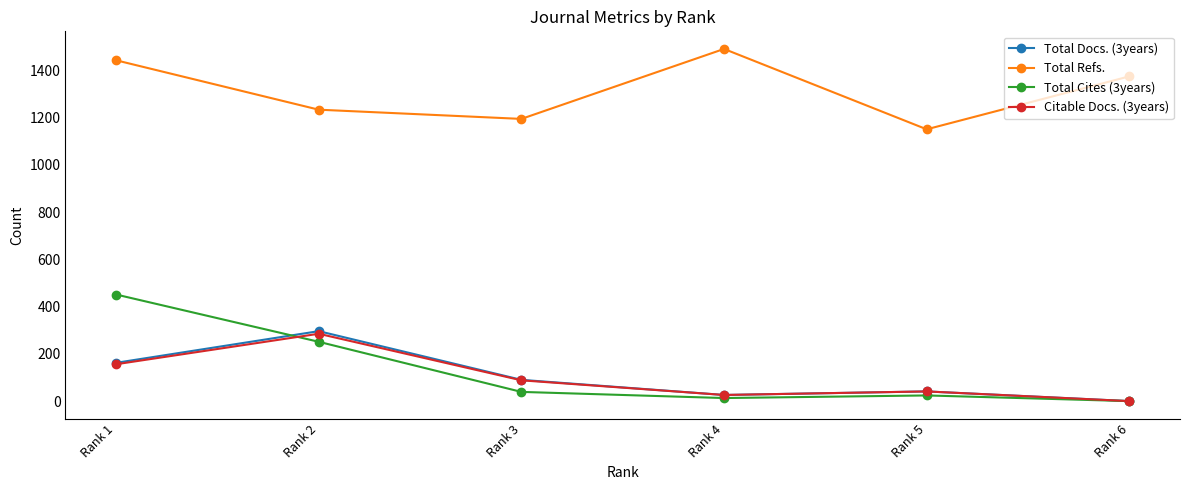

The value of Citable Docs. (3years) at Rank 2 is 509. True or false?

False